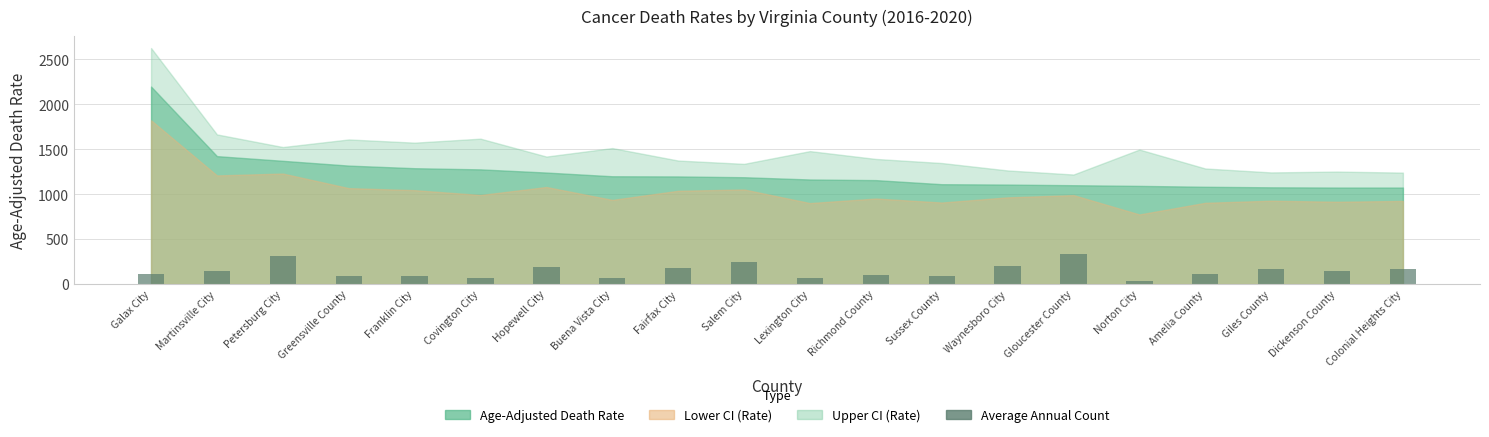

What is the ratio of the value at Norton City to the value at Covington City?

0.6